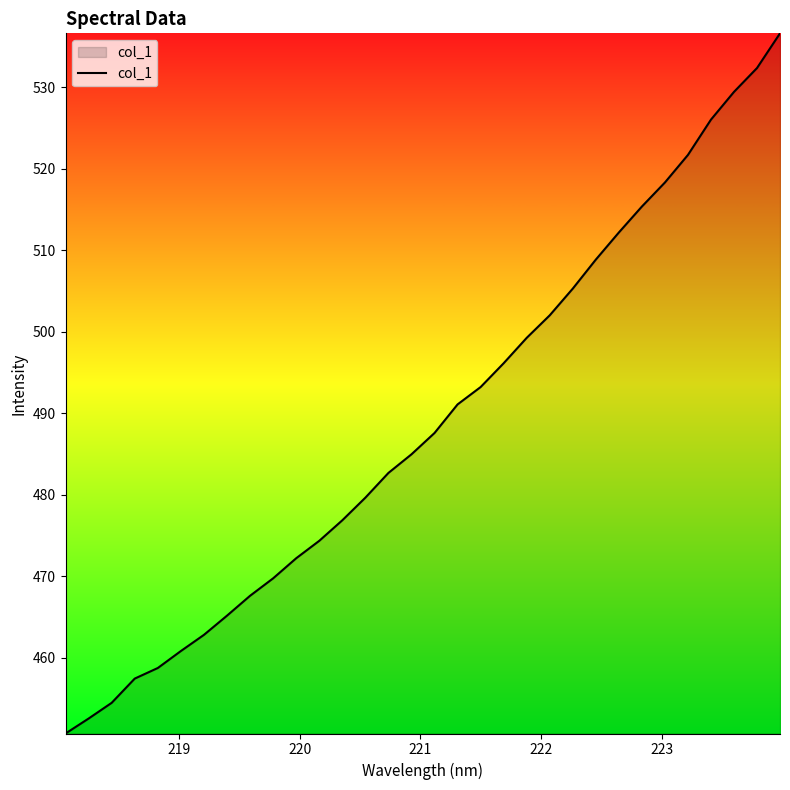

What is the greatest value displayed?

536.6